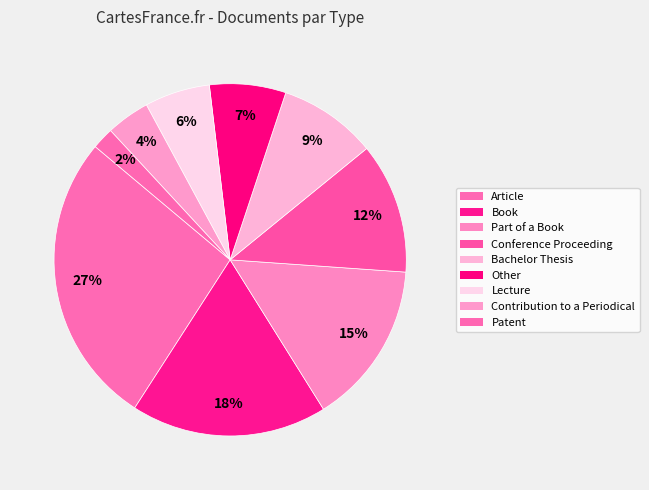

What percentage is the Lecture slice, to the nearest percent?

6%